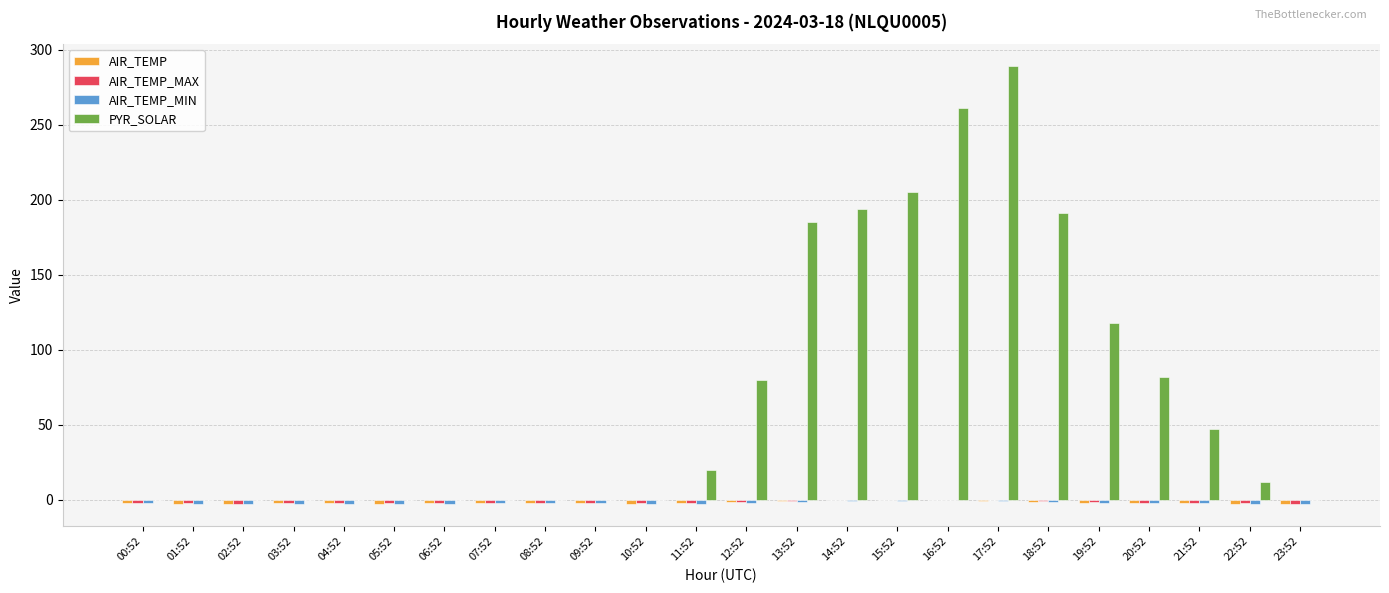

What is the difference between the PYR_SOLAR values at 07:52 and 16:52?

261.0